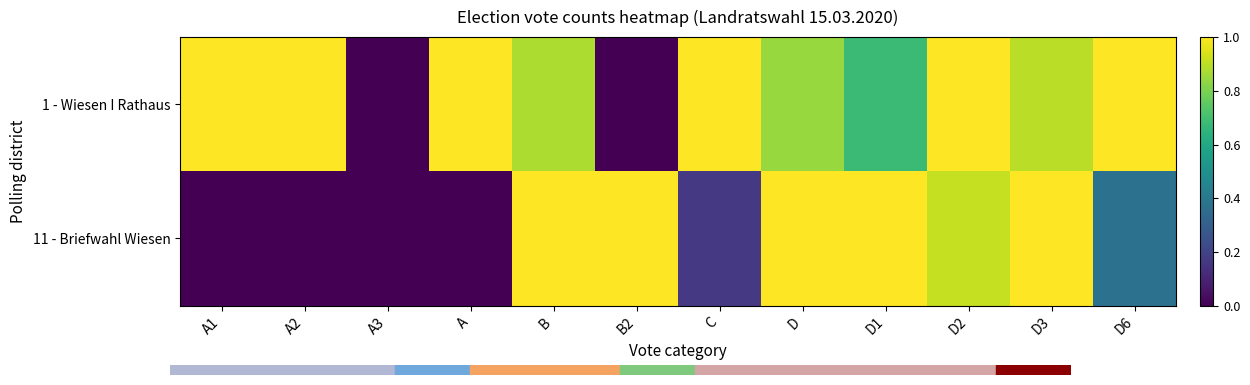

Rank the series at B from highest to lowest value.

11 - Briefwahl Wiesen, 1 - Wiesen I Rathaus